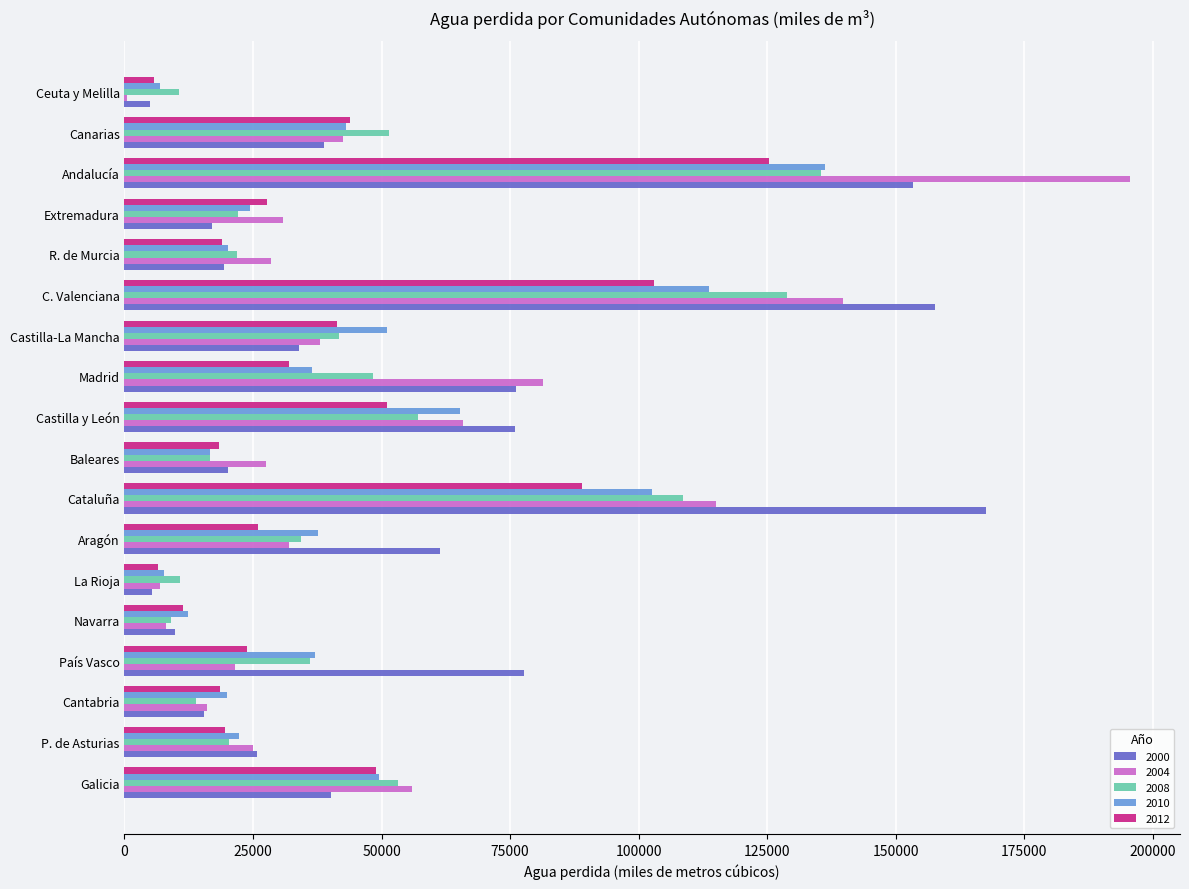

How many categories are shown in the chart?

18